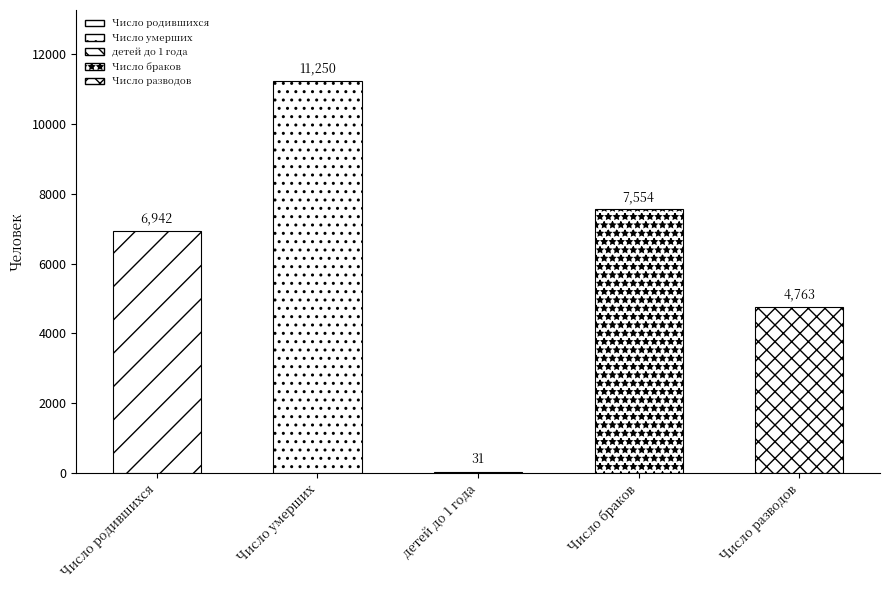

What is the value of the 1st bar from the left?

6942